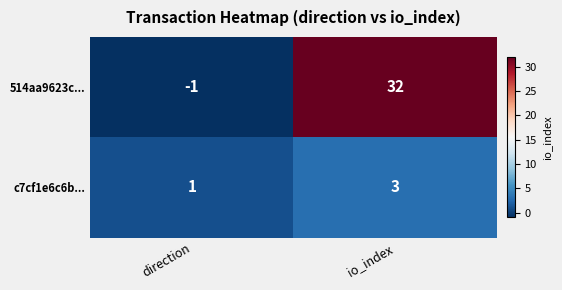

What is the maximum value shown in the chart?

32